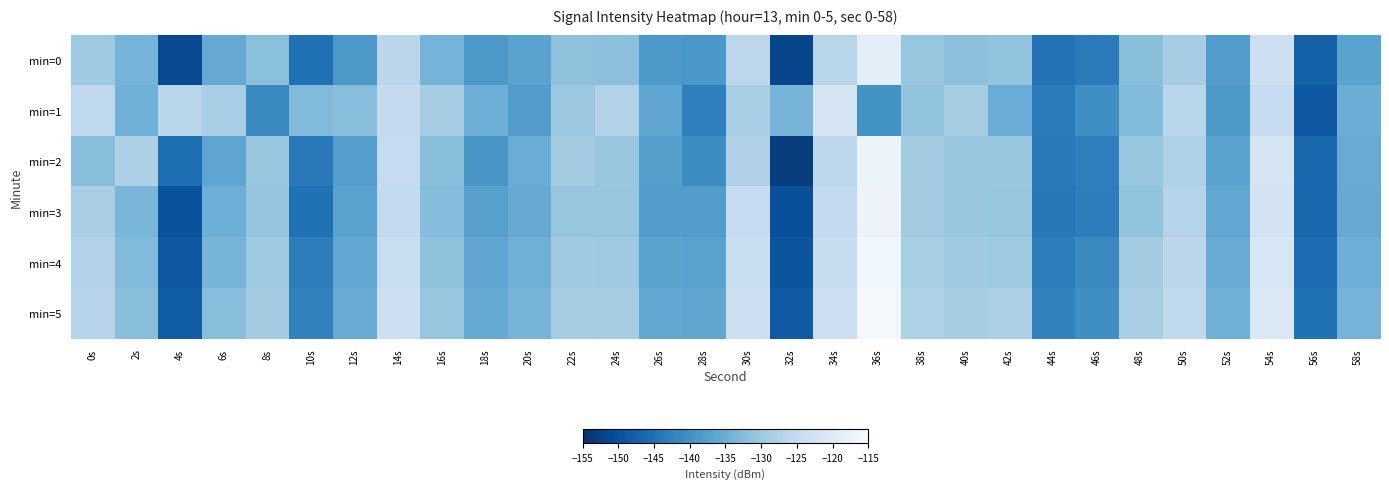

At which category does the chart reach its peak across all series?

36s